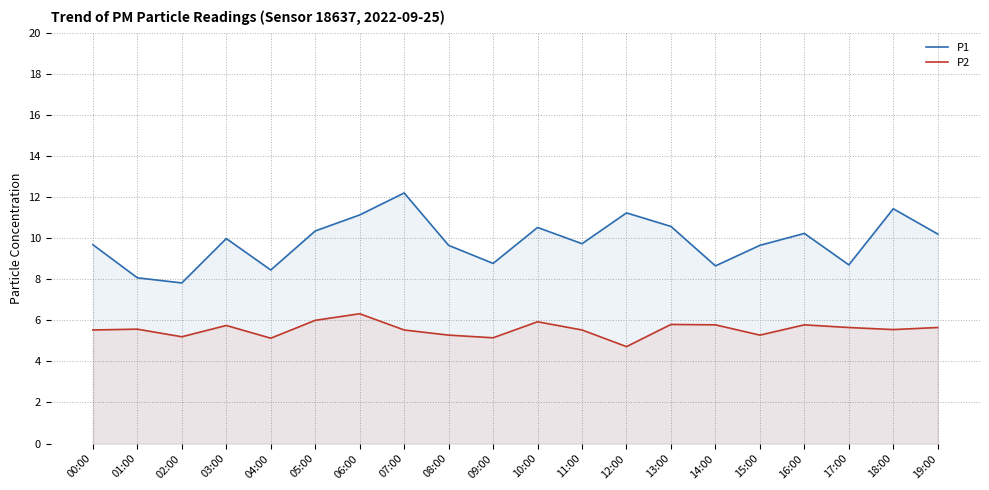

Does the chart have visible grid lines?

Yes